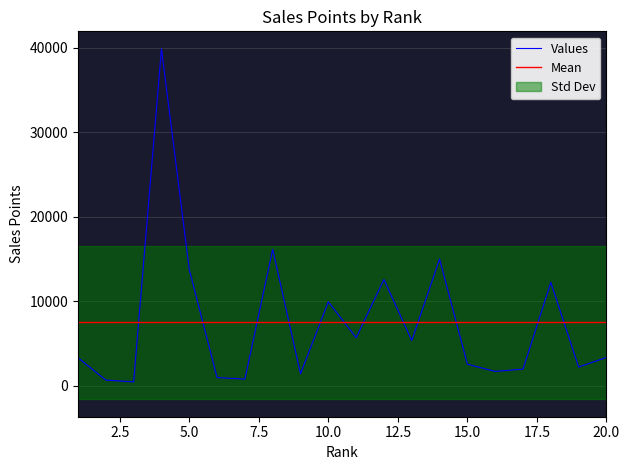

What is the difference between the values at 17 and 11?

3718